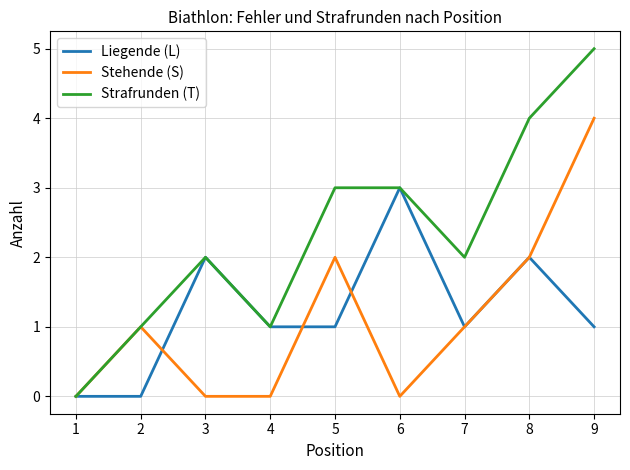

What is the sum of the Strafrunden (T) values at 6 and 7?

5